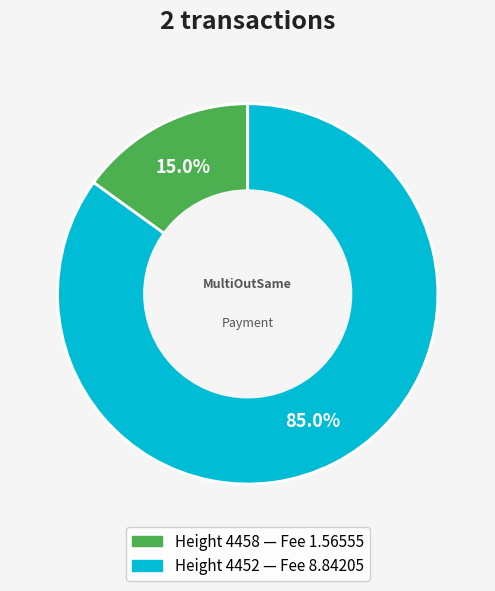

What is the smallest slice in the pie chart?

4458